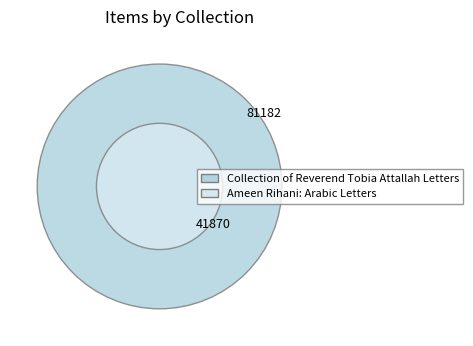

What percentage do Ameen Rihani: Arabic Letters and Collection of Reverend Tobia Attallah Letters together represent?

100.0%